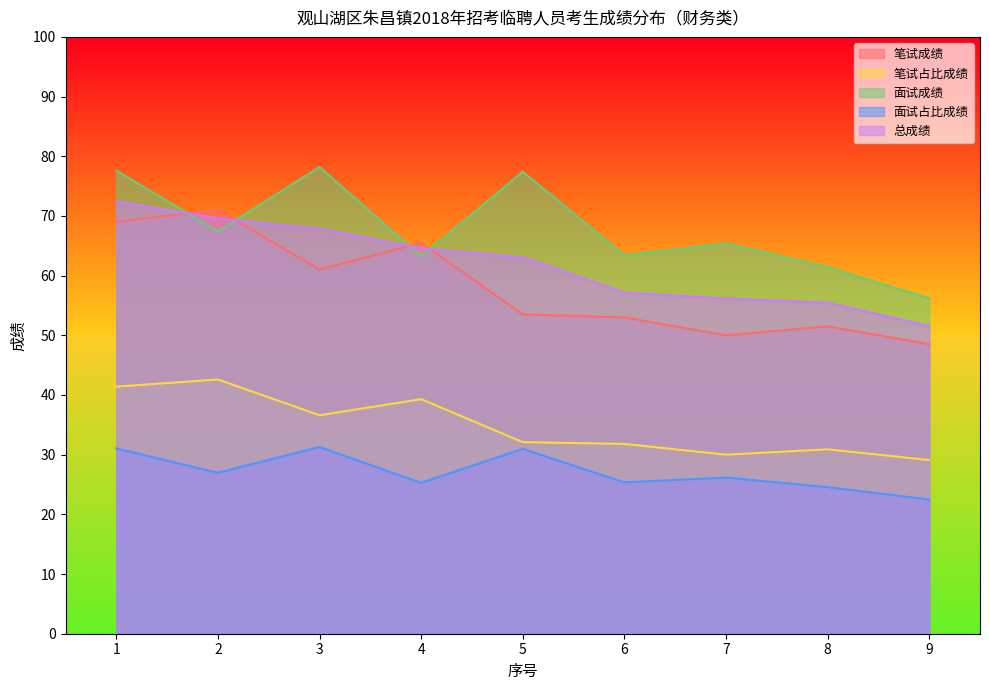

At which category does 笔试成绩 reach its first local valley?

3